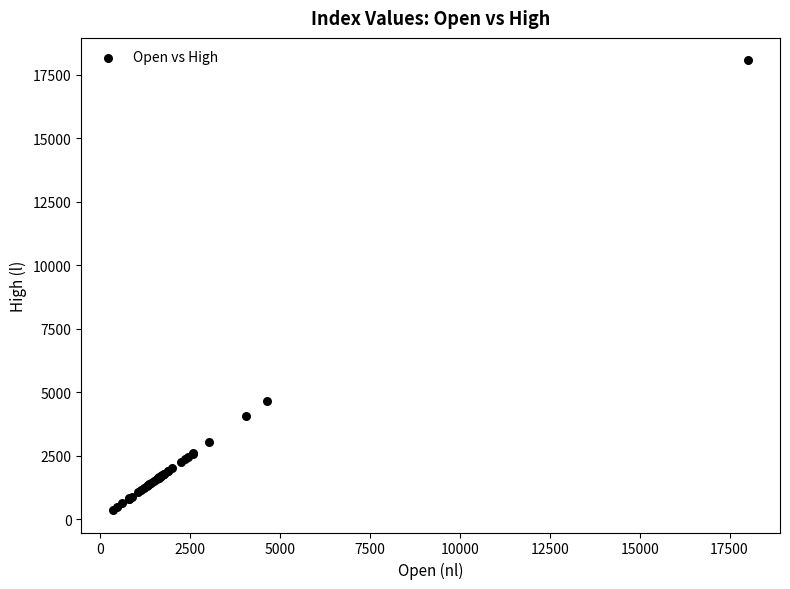

What Y value in the scatter plot is closest to 9214?

4652.8